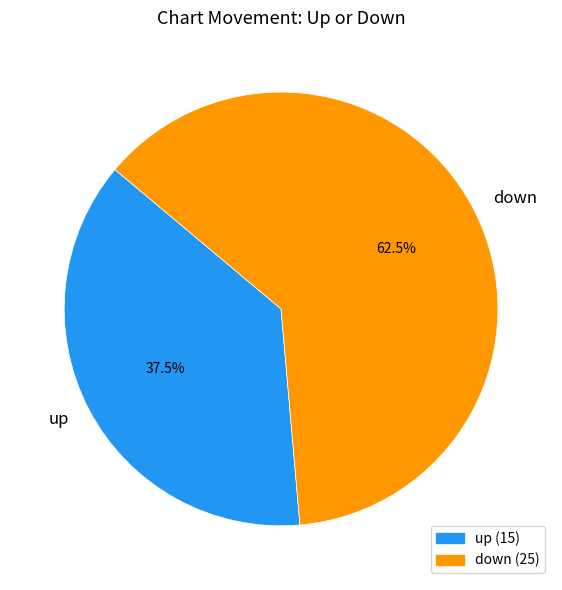

Between up and down, which is larger?

down